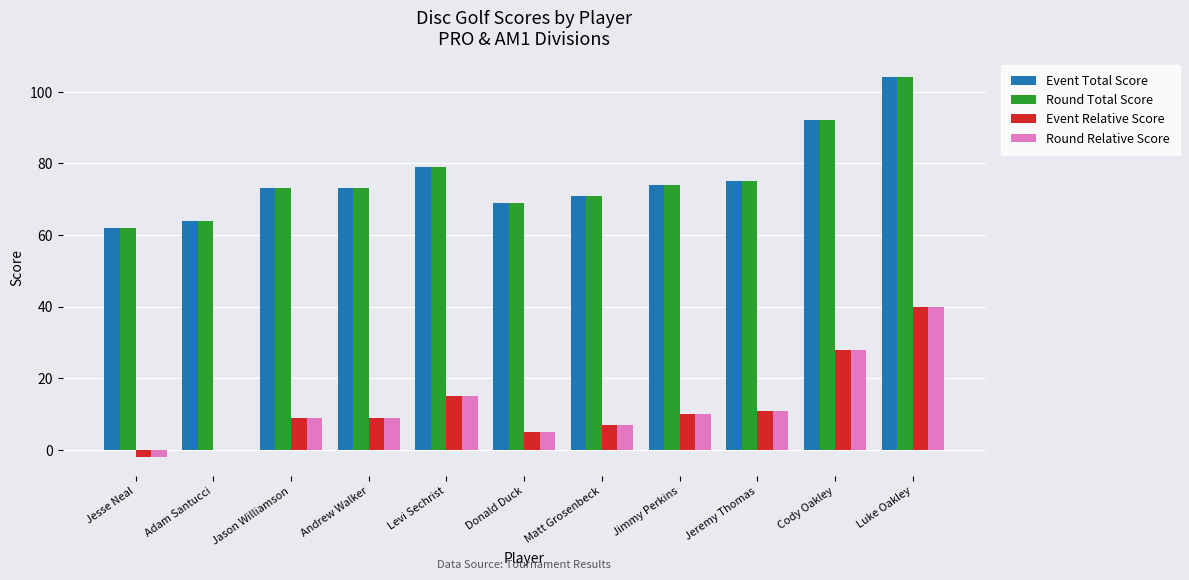

At which category is the sum across all series the highest?

Luke Oakley